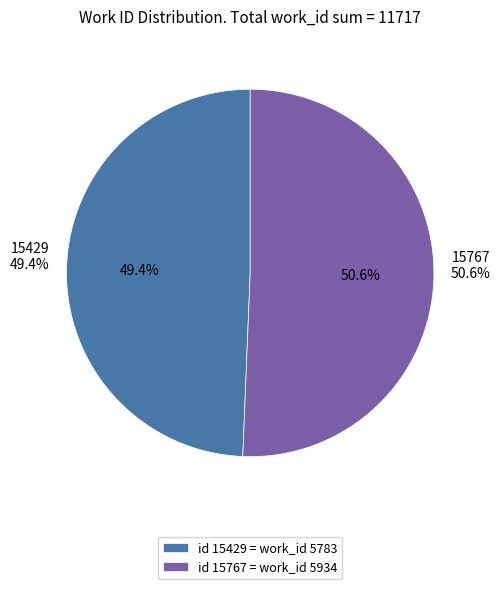

What percentage do 15767 and 15429 together represent?

100.0%